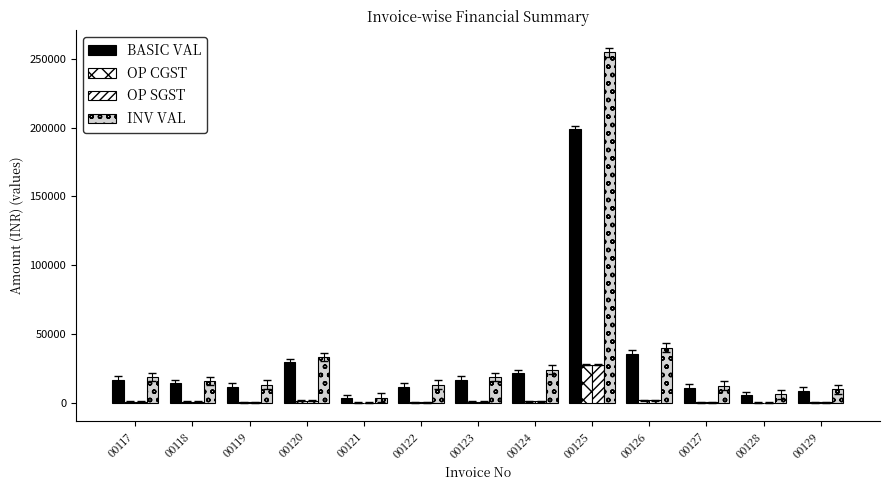

The INV VAL series shows 16023.3 at 00118. True or false?

True